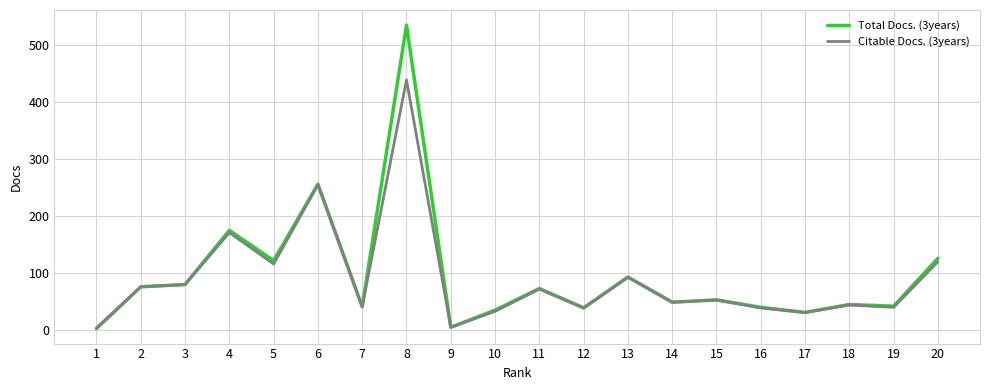

Count the number of categories in the chart.

20